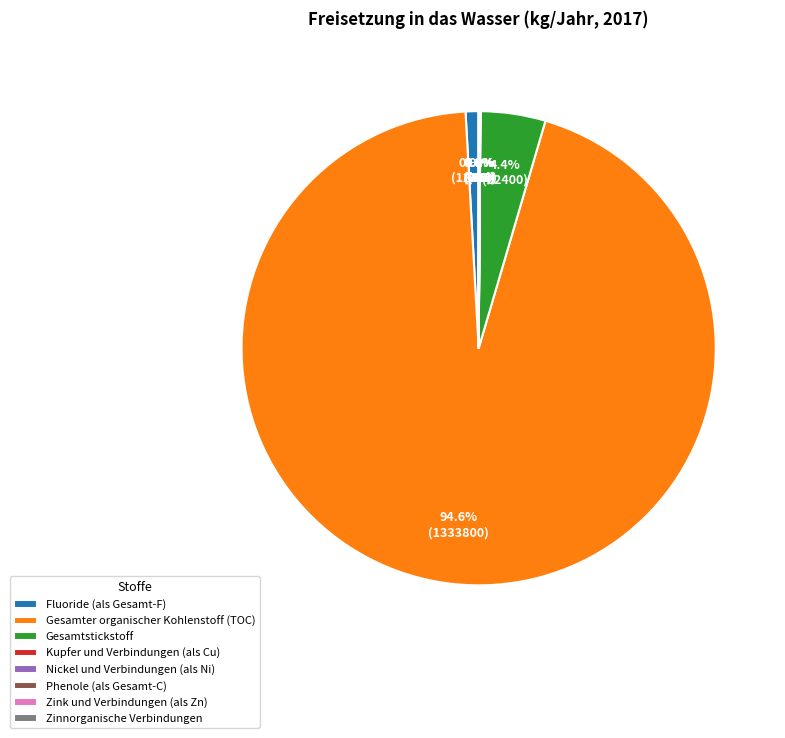

Which category has the biggest portion of the pie?

Gesamter organischer Kohlenstoff (TOC)